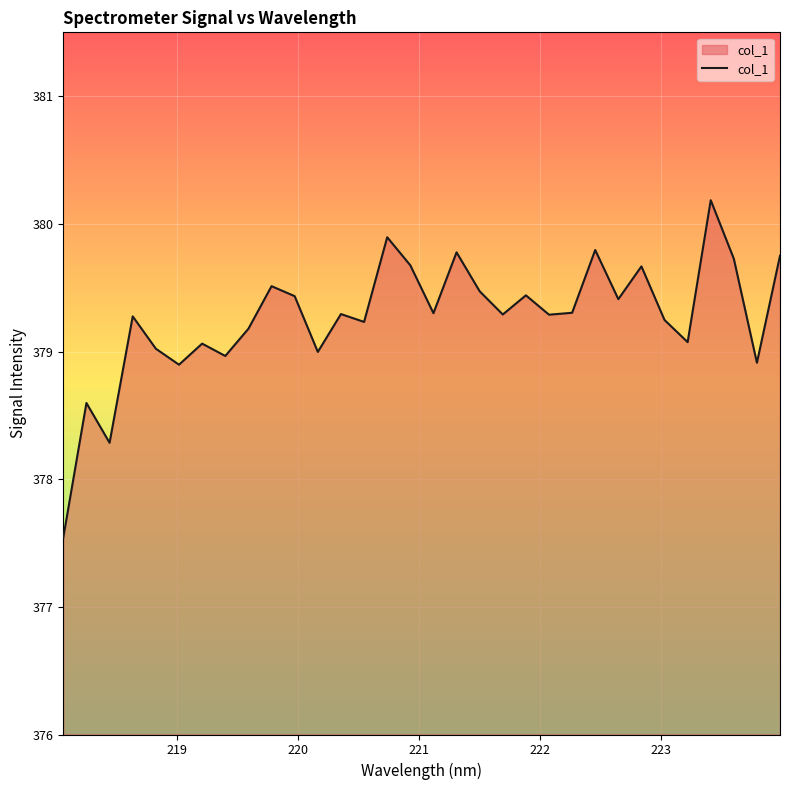

How many interior local peaks (higher than both neighbors) does the data have?

11